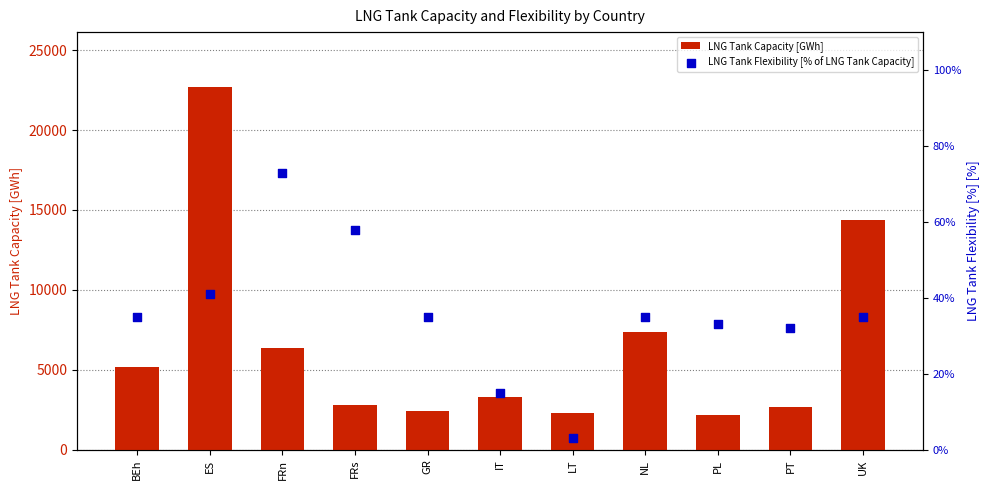

Is the value of LNG Tank Capacity [GWh] at LT greater than the value of LNG Tank Flexibility [% of LNG Tank Capacity] at FRn?

Yes